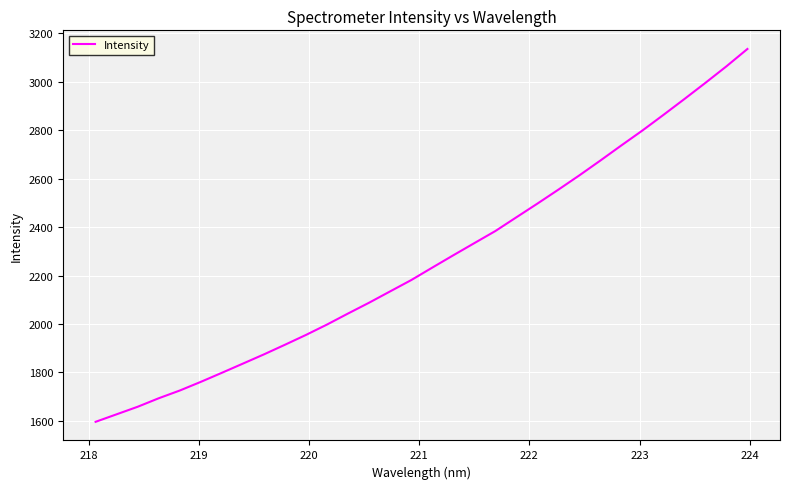

How many series are shown in this chart?

1